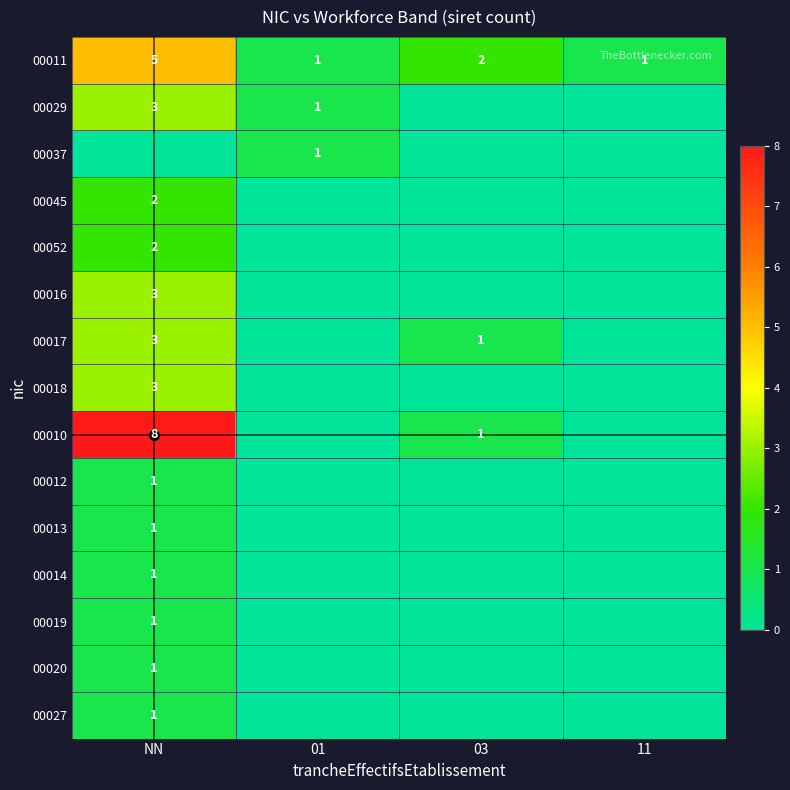

Is it true that 00052 equals 1 at NN?

False